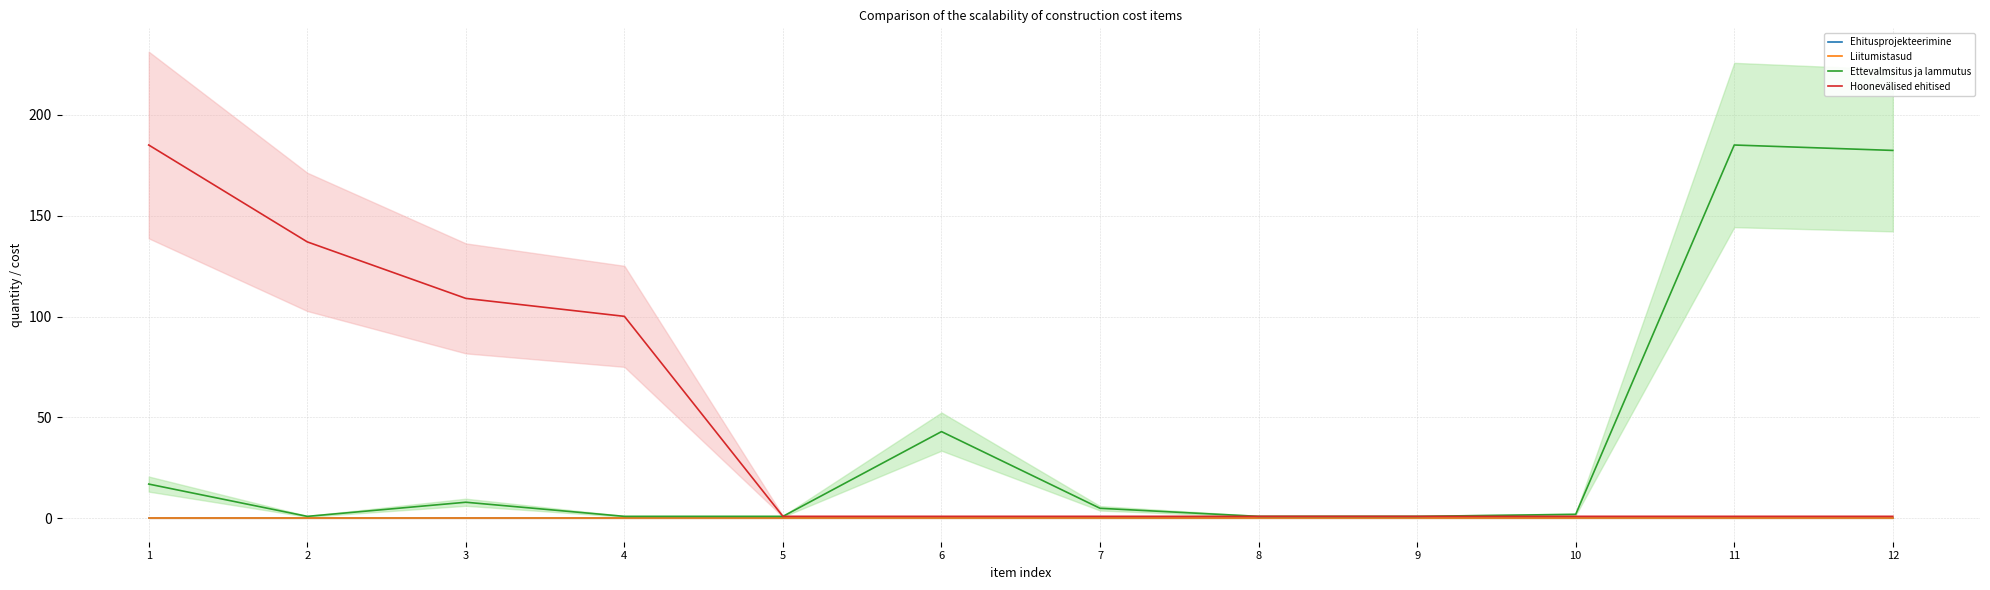

Which has a higher value, 6 or 4?

6